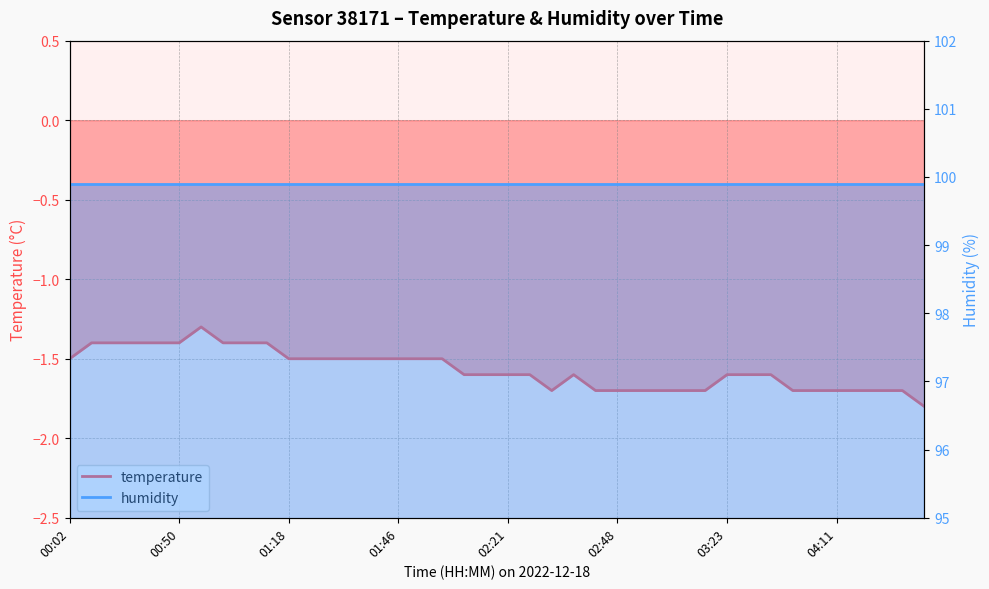

What is the change in value from 01:29 to 03:41?

-0.2